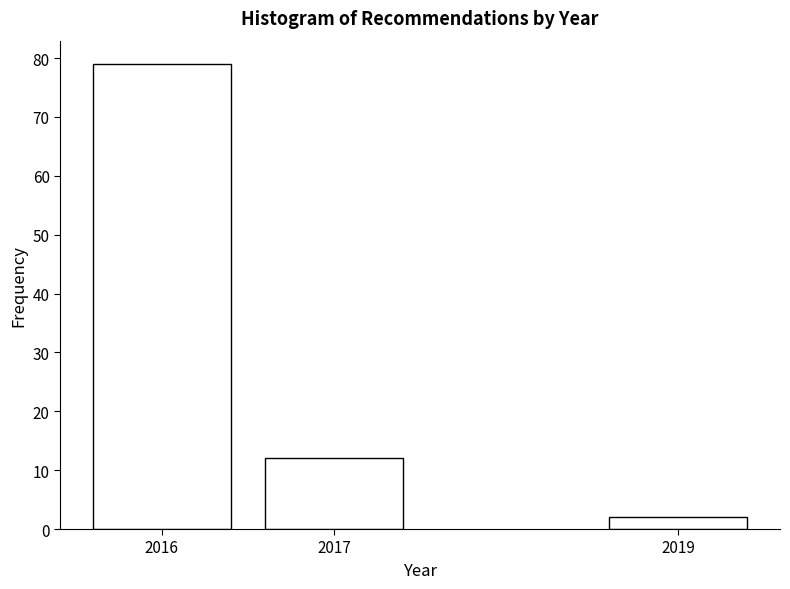

Reading right to left, transcribe all the data shown in this chart.

2	12	79